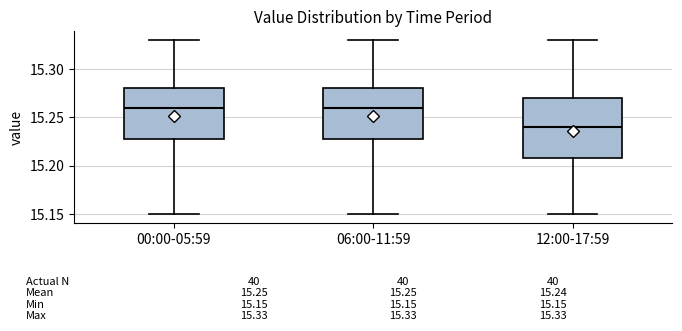

Which box is the tallest, from its lower edge to its upper edge?

12:00-17:59